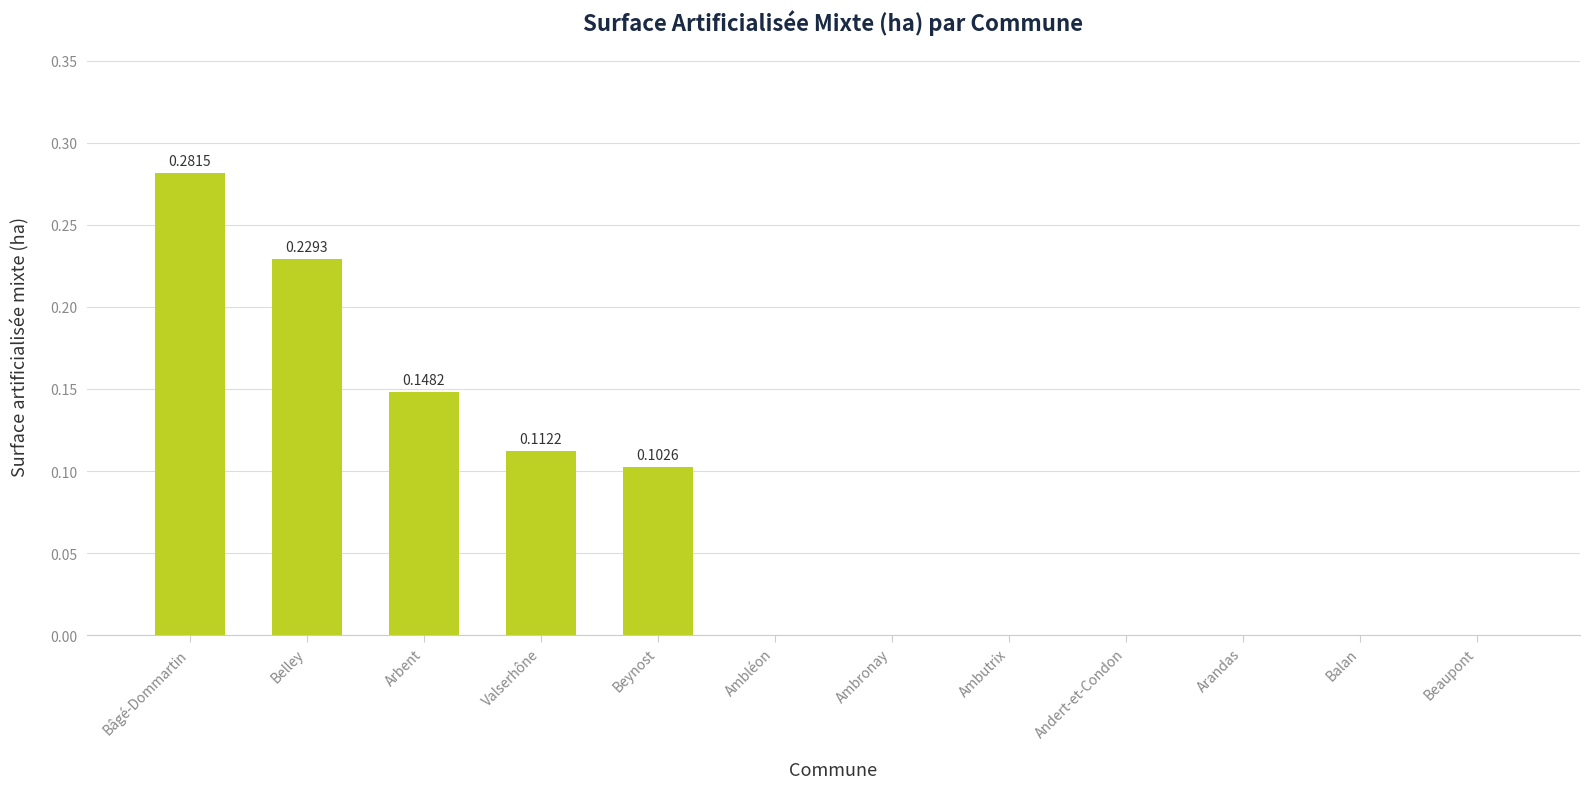

What is the sum of all values?

0.9